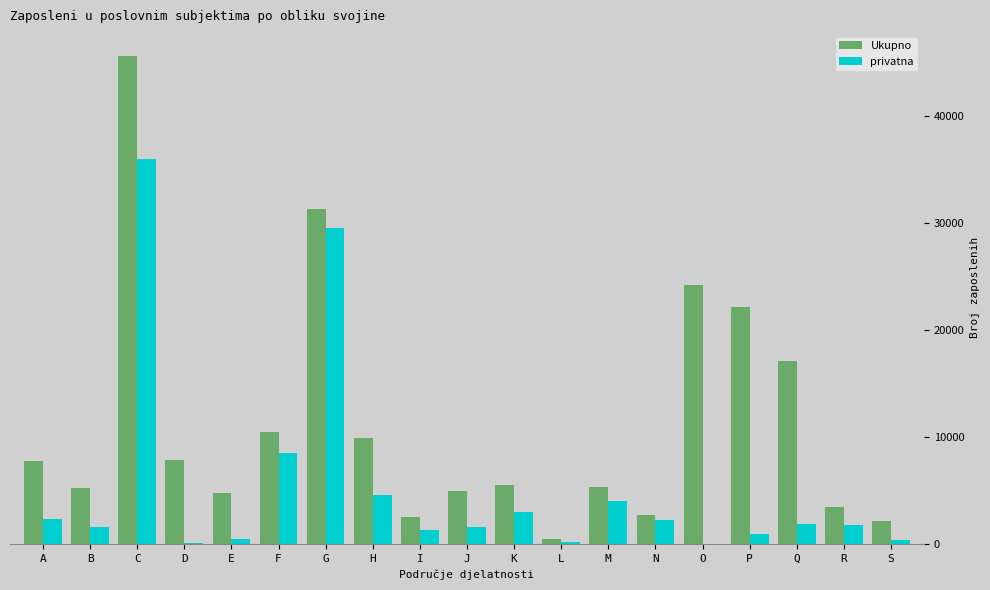

The privatna series shows 111 at D. True or false?

True